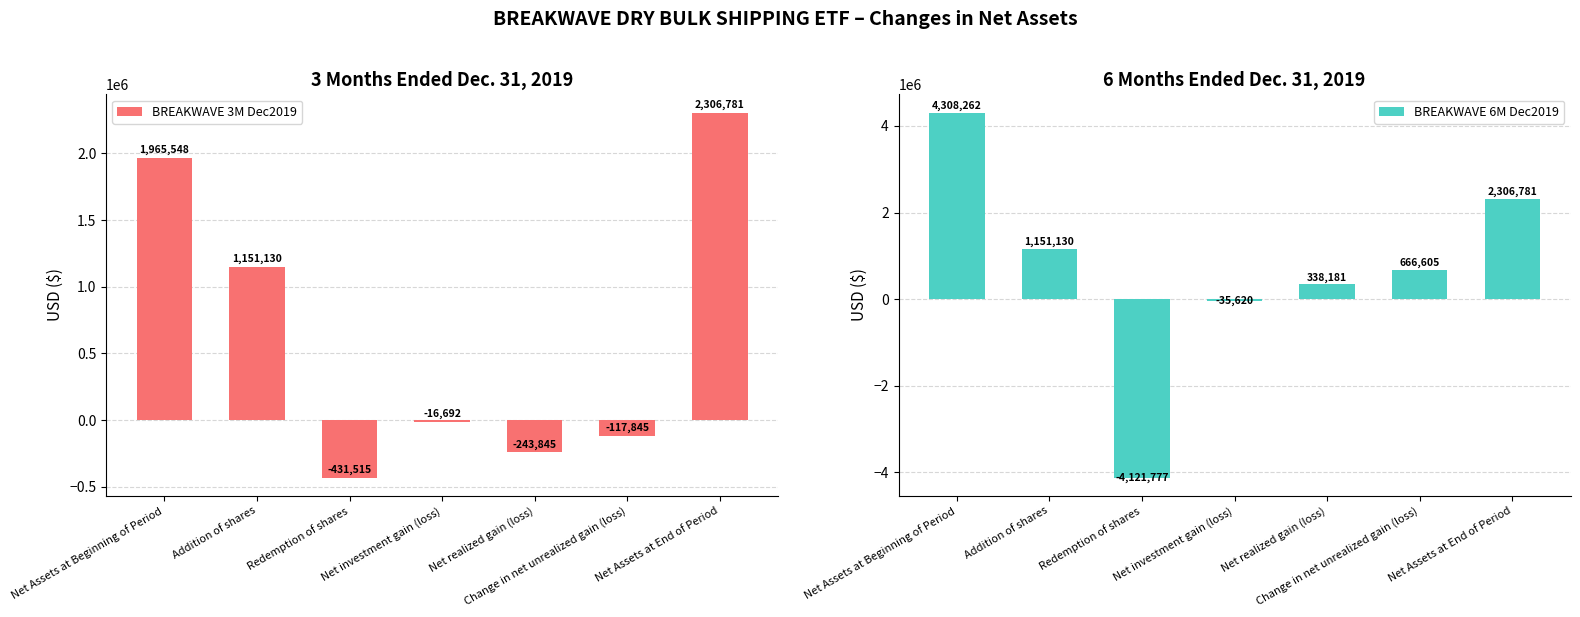

What is the smallest value displayed?

-4121777